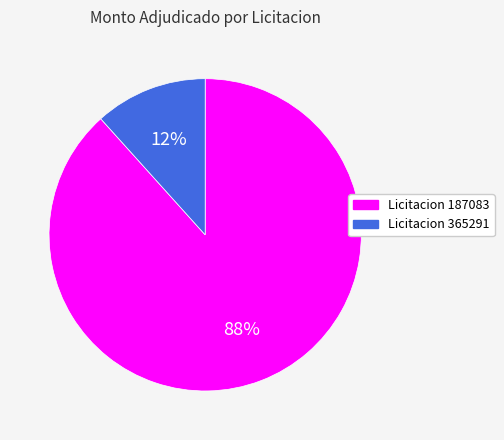

Which has a higher value, Licitacion 187083 or Licitacion 365291?

Licitacion 187083